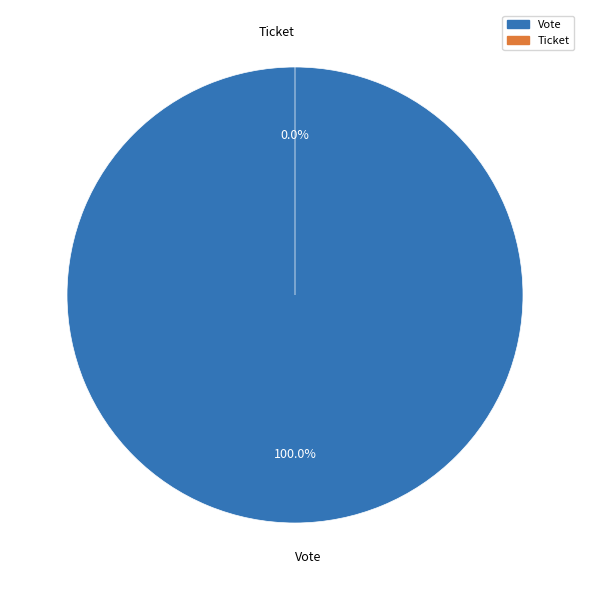

How many slices are in this pie chart?

2